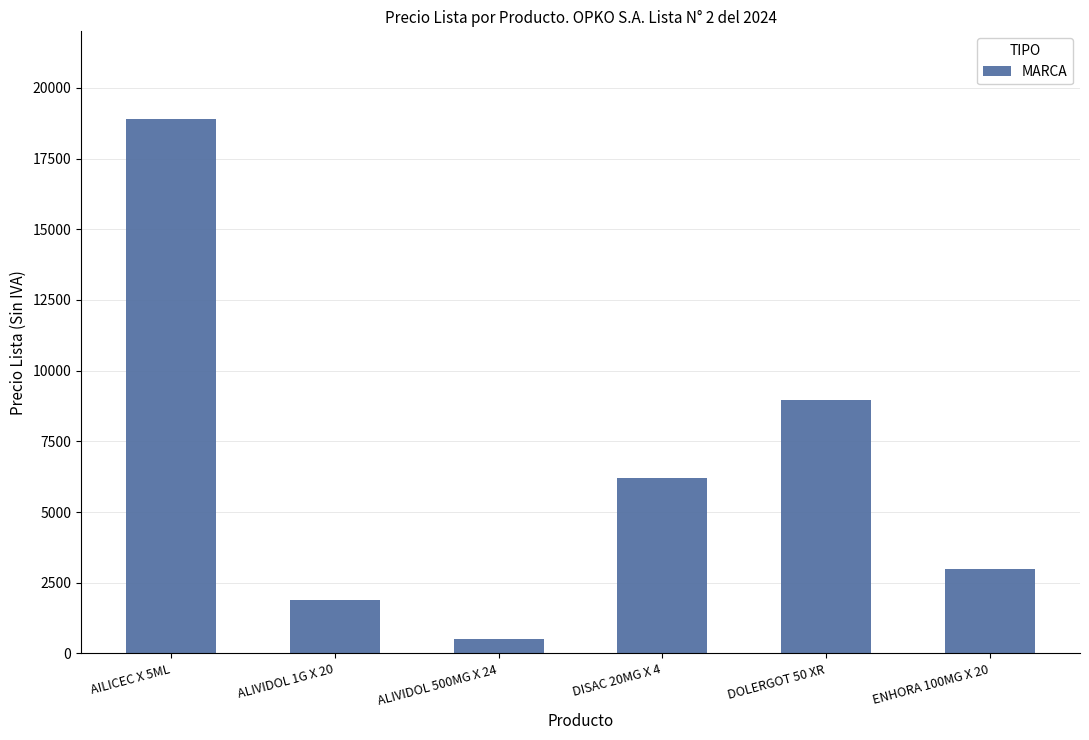

What is the difference between the values at DOLERGOT 50 XR and ENHORA 100MG X 20?

5960